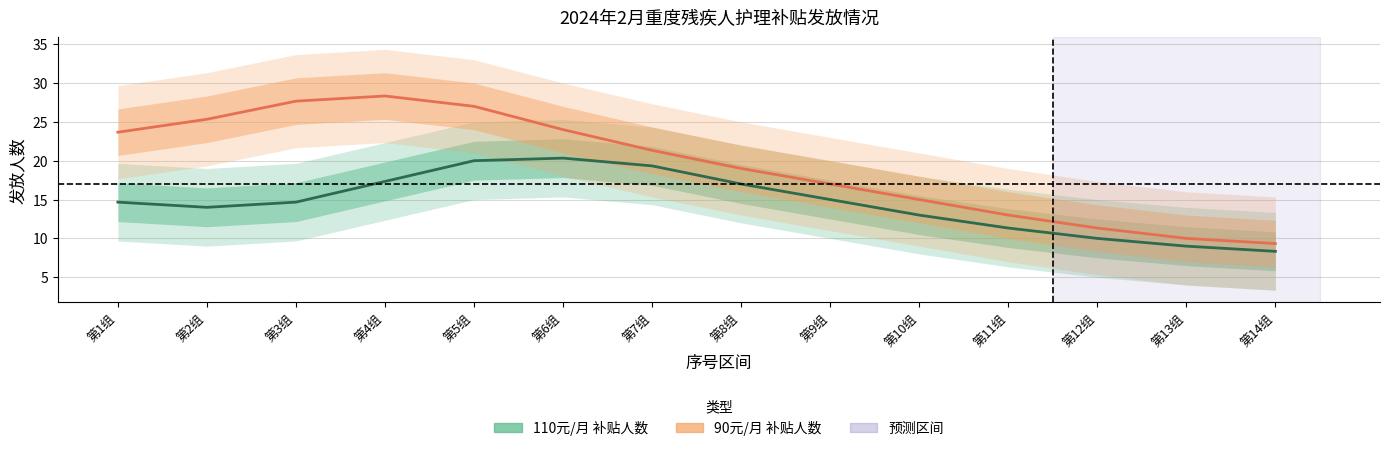

Where does the 110元/月 补贴人数 series first go above 14?

第1组